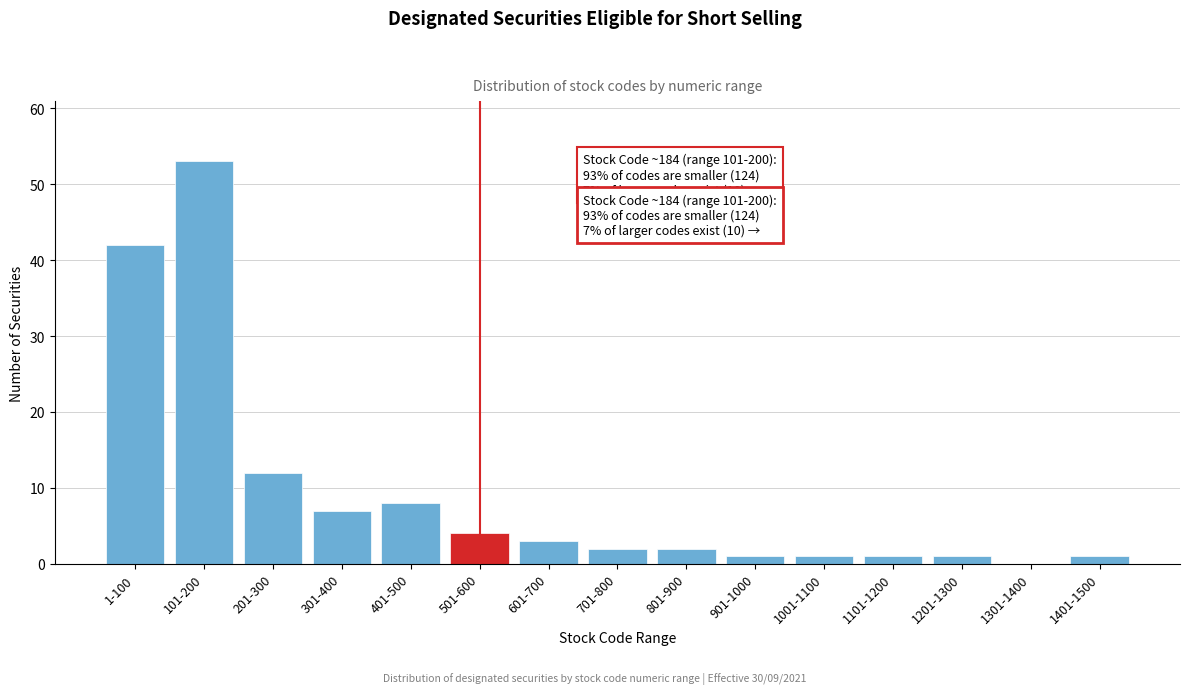

Reading right to left, what are all the values shown in this chart?

1401-1500=1	1301-1400=0	1201-1300=1	1101-1200=1	1001-1100=1	901-1000=1	801-900=2	701-800=2	601-700=3	501-600=4	401-500=8	301-400=7	201-300=12	101-200=53	1-100=42